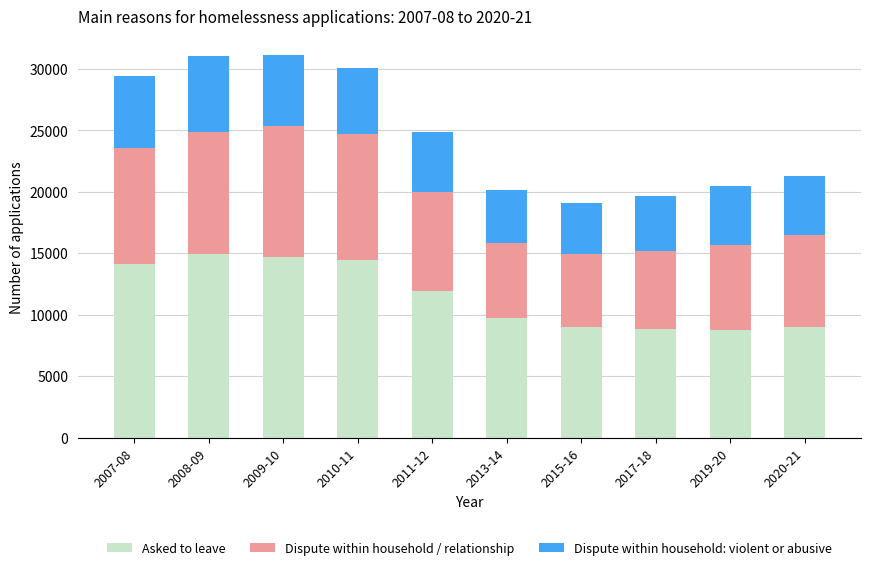

What is the value of the Asked to leave bar at the 7th from the left?

8985